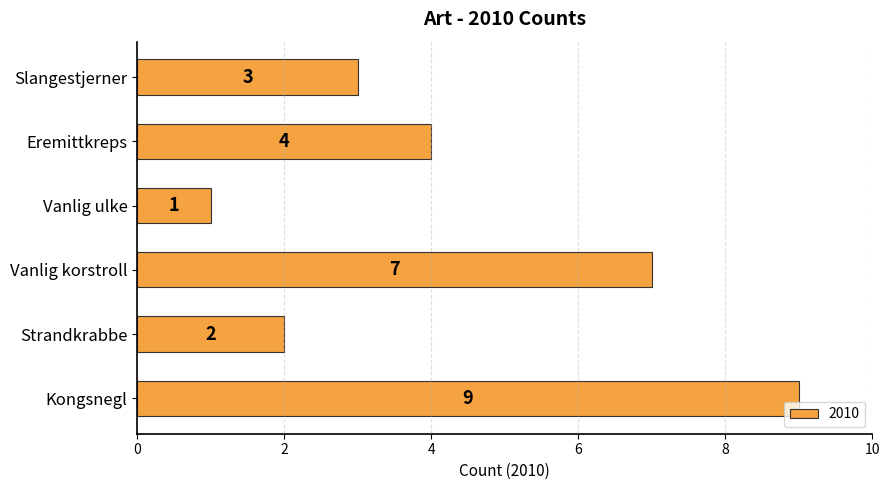

Between Strandkrabbe and Eremittkreps, which is larger?

Eremittkreps